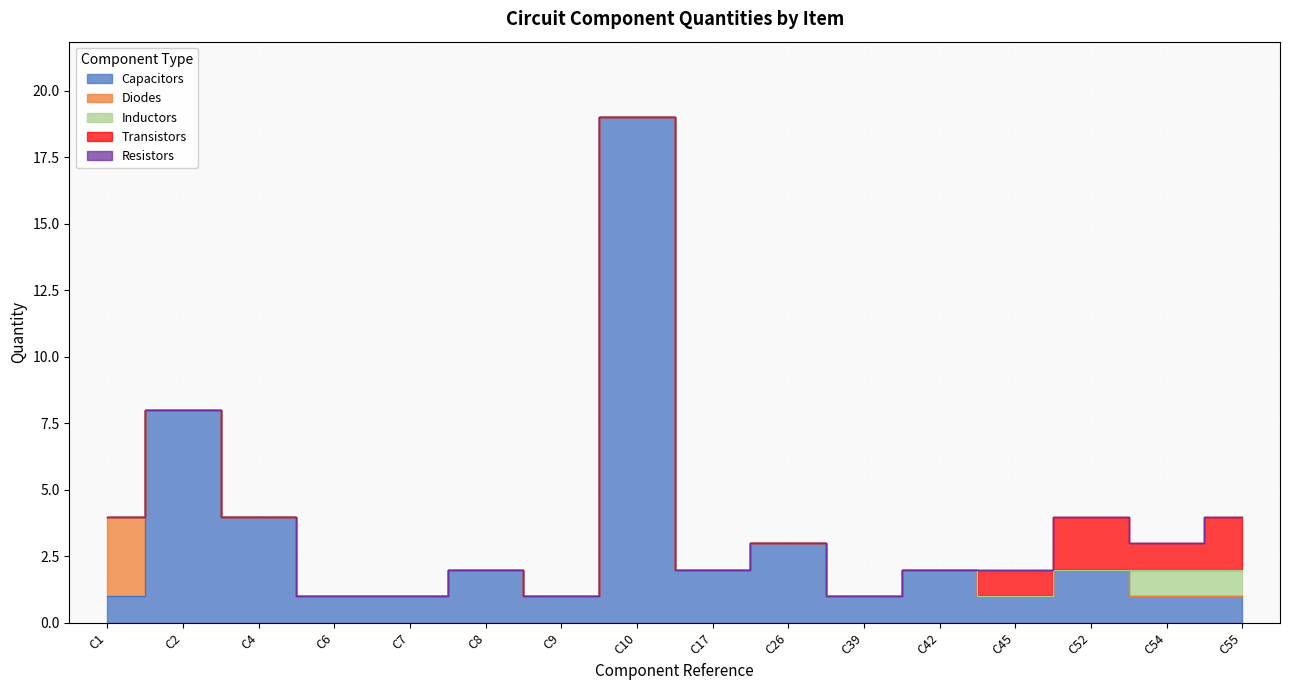

Reading left to right, extract all data points from this chart.

Capacitors: 1	8	4	1	1	2	1	19	2	3	1	2	1	2	1	1
Diodes: 3	0	0	0	0	0	0	0	0	0	0	0	0	0	0	0
Inductors: 0	0	0	0	0	0	0	0	0	0	0	0	0	0	1	1
Transistors: 0	0	0	0	0	0	0	0	0	0	0	0	1	2	1	2
Resistors: 0	0	0	0	0	0	0	0	0	0	0	0	0	0	0	0